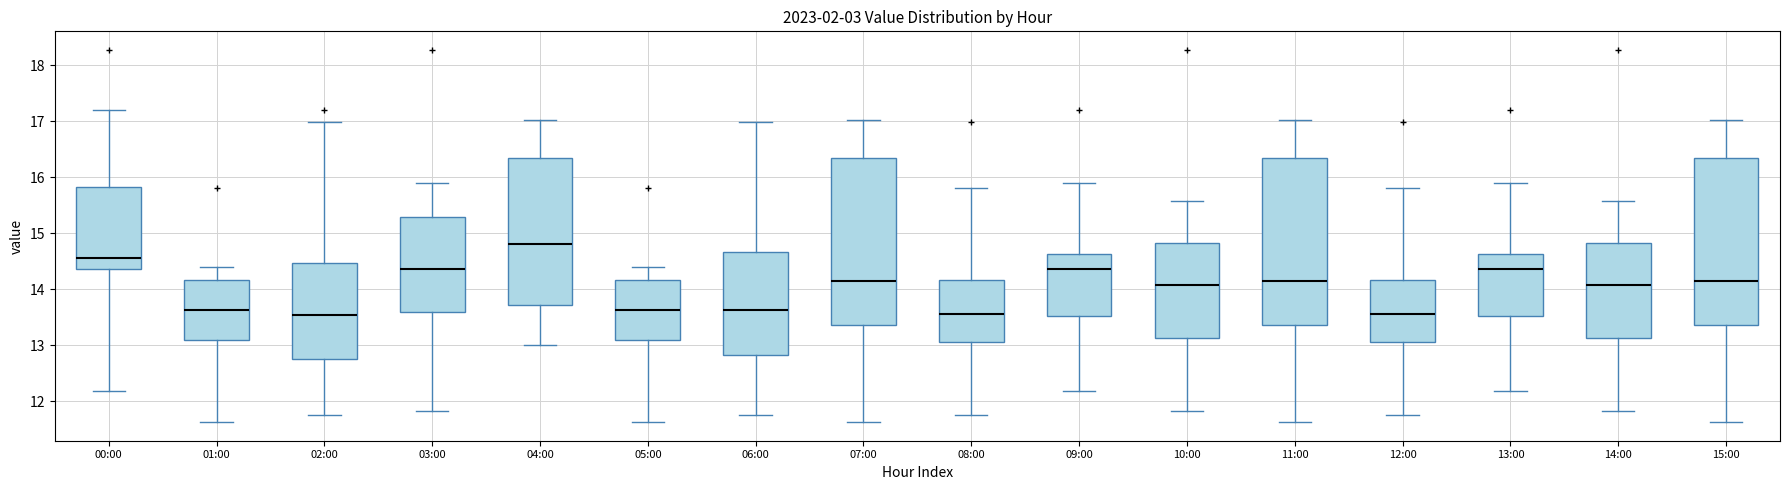

Reading left to right, transcribe this box plot: for each box, give where its median line is, the range the box spans, and where its two whiskers end, as read against the y-axis. The values are not printed on the chart, so give them approximately, as read against the axis.

00:00: median 14.6, box 14.4 to 15.8, whiskers 12.2 to 17.2
01:00: median 13.6, box 13.1 to 14.2, whiskers 11.6 to 14.4
02:00: median 13.5, box 12.8 to 14.5, whiskers 11.8 to 17.0
03:00: median 14.4, box 13.6 to 15.3, whiskers 11.8 to 15.9
04:00: median 14.8, box 13.7 to 16.3, whiskers 13.0 to 17.0
05:00: median 13.6, box 13.1 to 14.2, whiskers 11.6 to 14.4
06:00: median 13.6, box 12.8 to 14.7, whiskers 11.8 to 17.0
07:00: median 14.2, box 13.4 to 16.3, whiskers 11.6 to 17.0
08:00: median 13.6, box 13.1 to 14.2, whiskers 11.8 to 15.8
09:00: median 14.4, box 13.5 to 14.6, whiskers 12.2 to 15.9
10:00: median 14.1, box 13.1 to 14.8, whiskers 11.8 to 15.6
11:00: median 14.2, box 13.4 to 16.3, whiskers 11.6 to 17.0
12:00: median 13.6, box 13.1 to 14.2, whiskers 11.8 to 15.8
13:00: median 14.4, box 13.5 to 14.6, whiskers 12.2 to 15.9
14:00: median 14.1, box 13.1 to 14.8, whiskers 11.8 to 15.6
15:00: median 14.2, box 13.4 to 16.3, whiskers 11.6 to 17.0